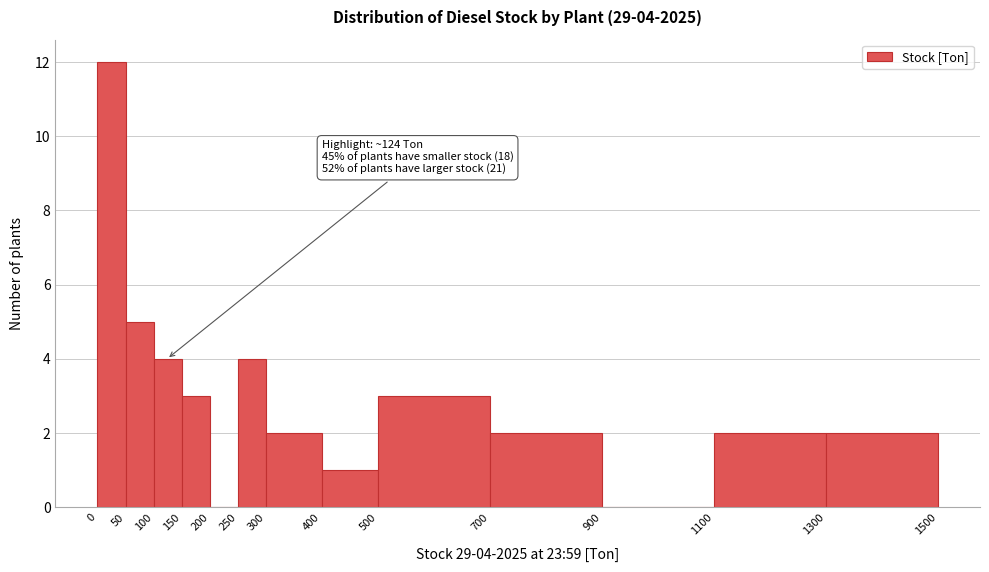

Over which range of the x-axis is the bar tallest?

0 to 50